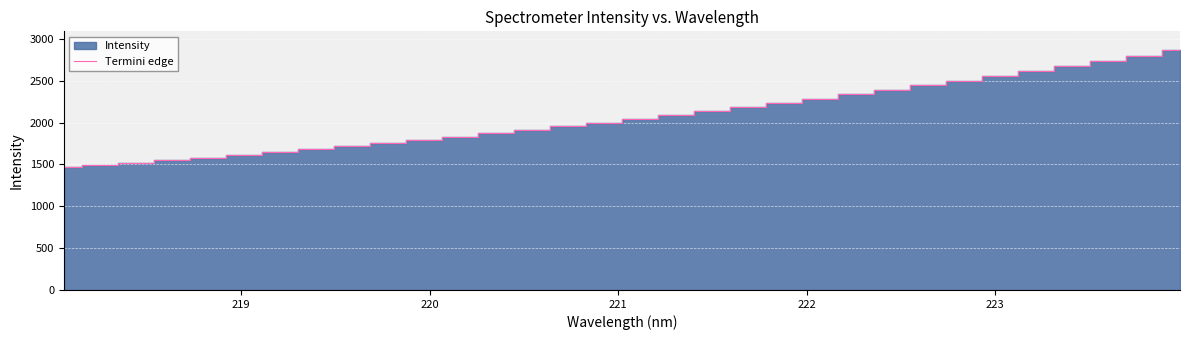

What is the maximum value for Termini edge?

2862.9